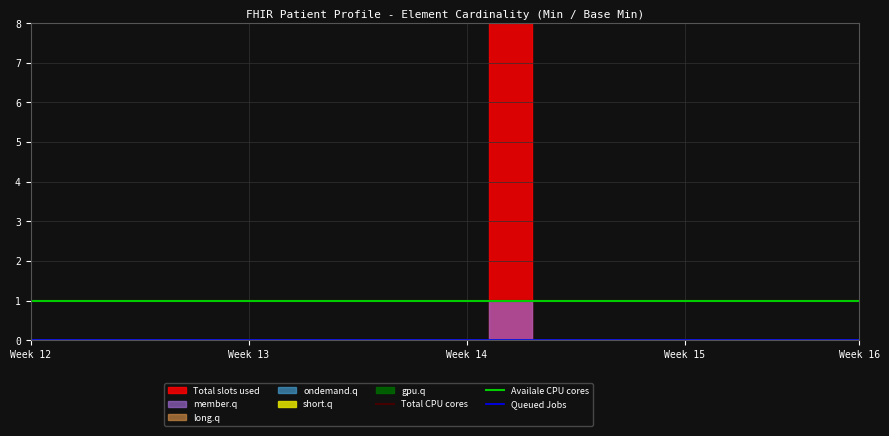

Which series has the largest total across all categories?

Total CPU cores